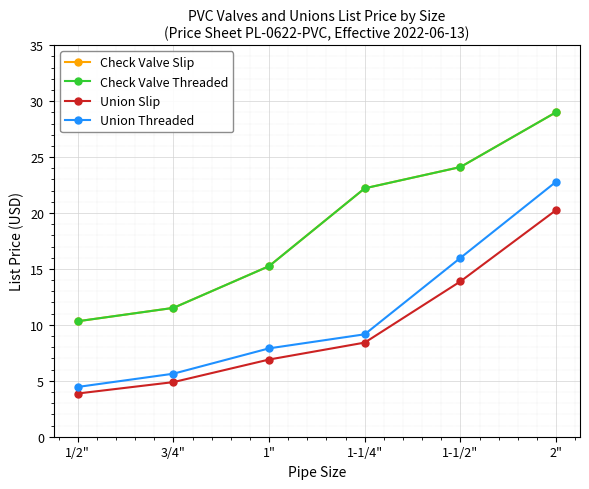

Which has a higher value, 3/4" or 1-1/2"?

1-1/2"